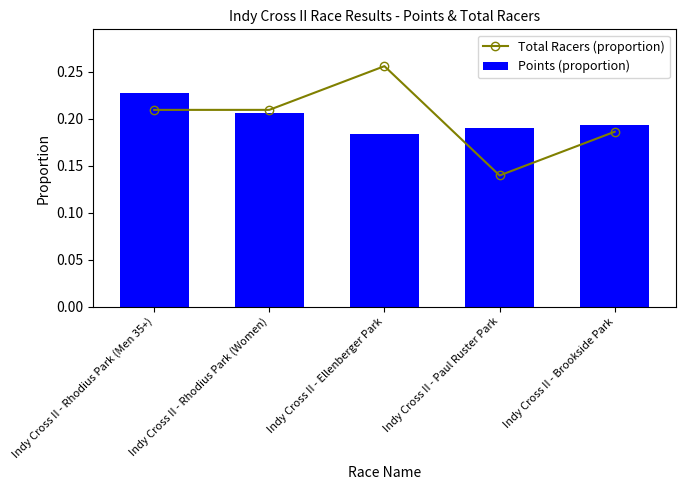

Does the chart contain any negative values?

No